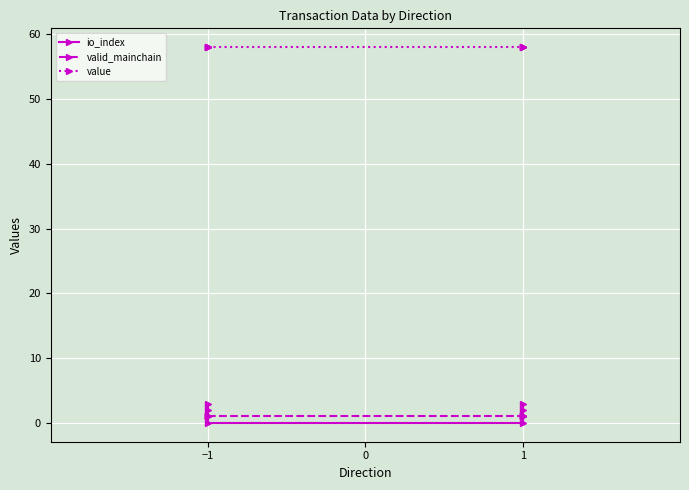

What are all the series names shown in the legend?

io_index, valid_mainchain, value